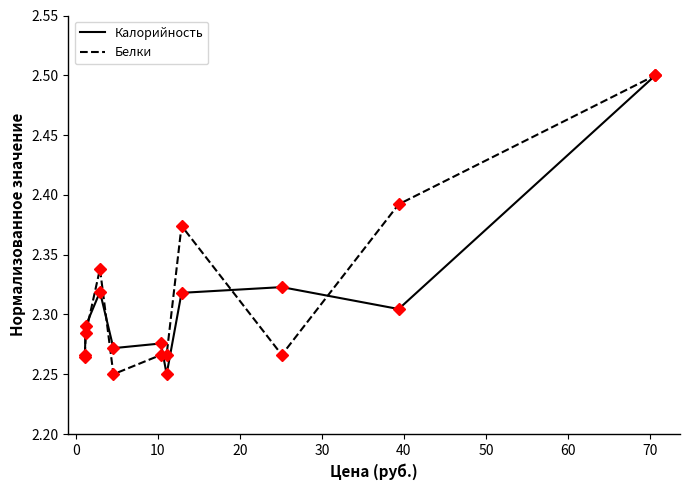

What is the sum of all Белки values?

23.2